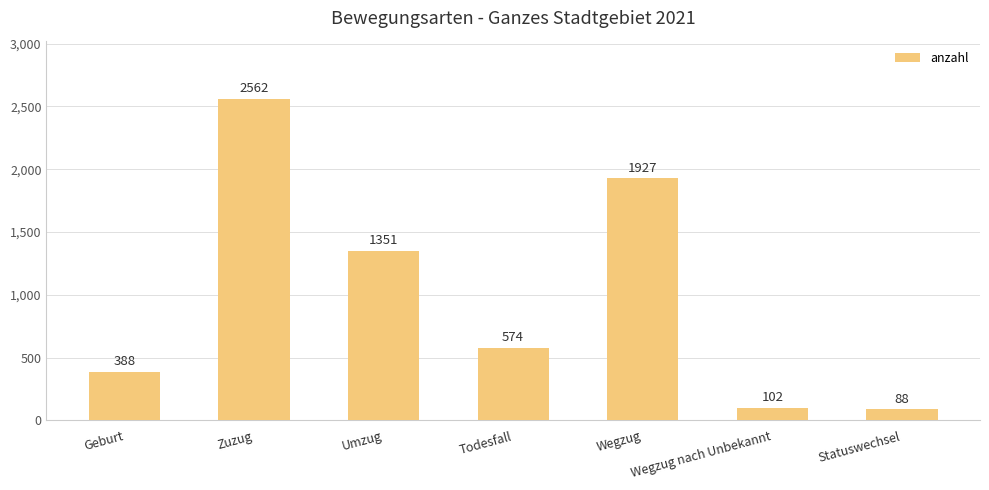

Does the chart contain any negative values?

No